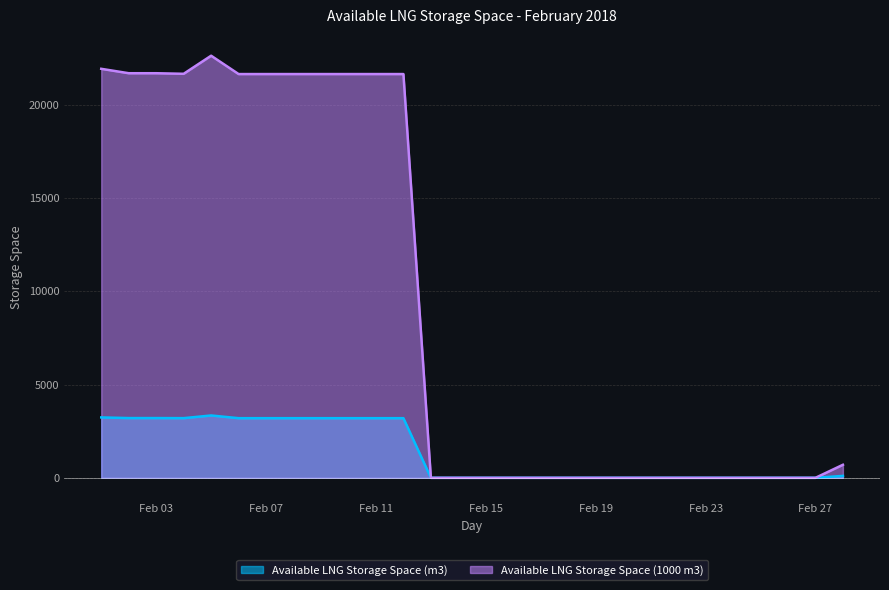

True or false: Available LNG Storage Space (m3) and Available LNG Storage Space (1000 m3) cross at least once.

False